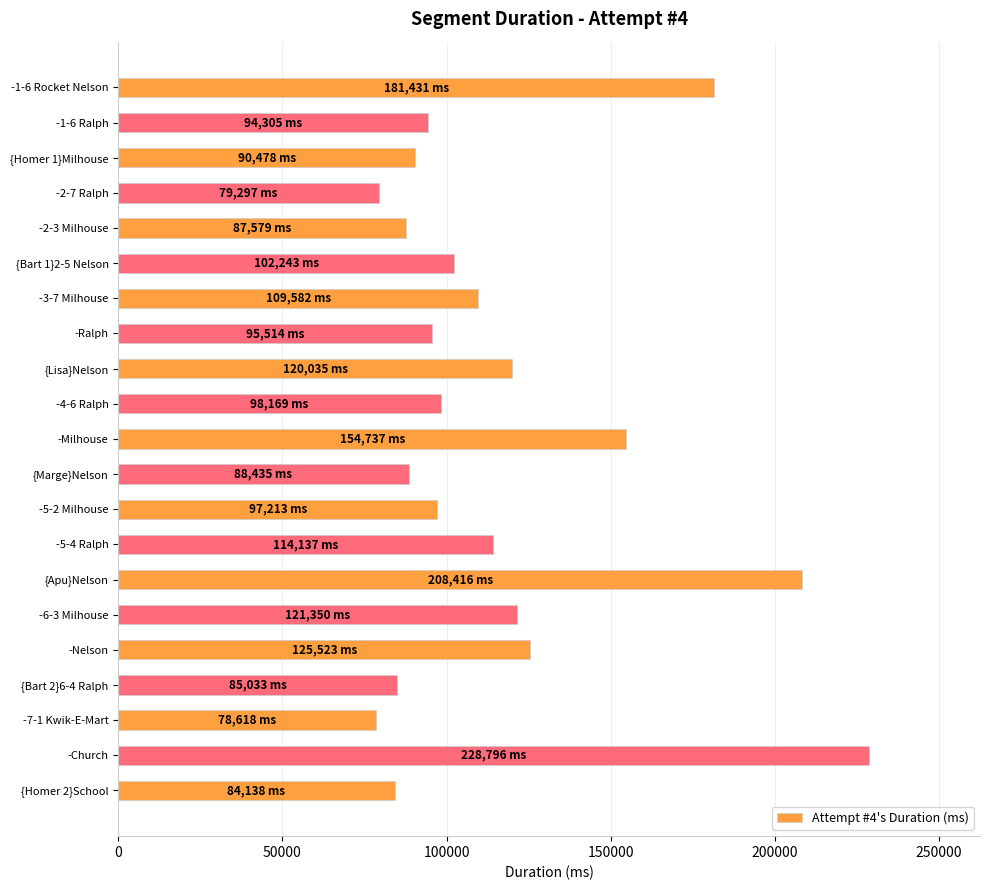

What is the smallest value displayed?

78618